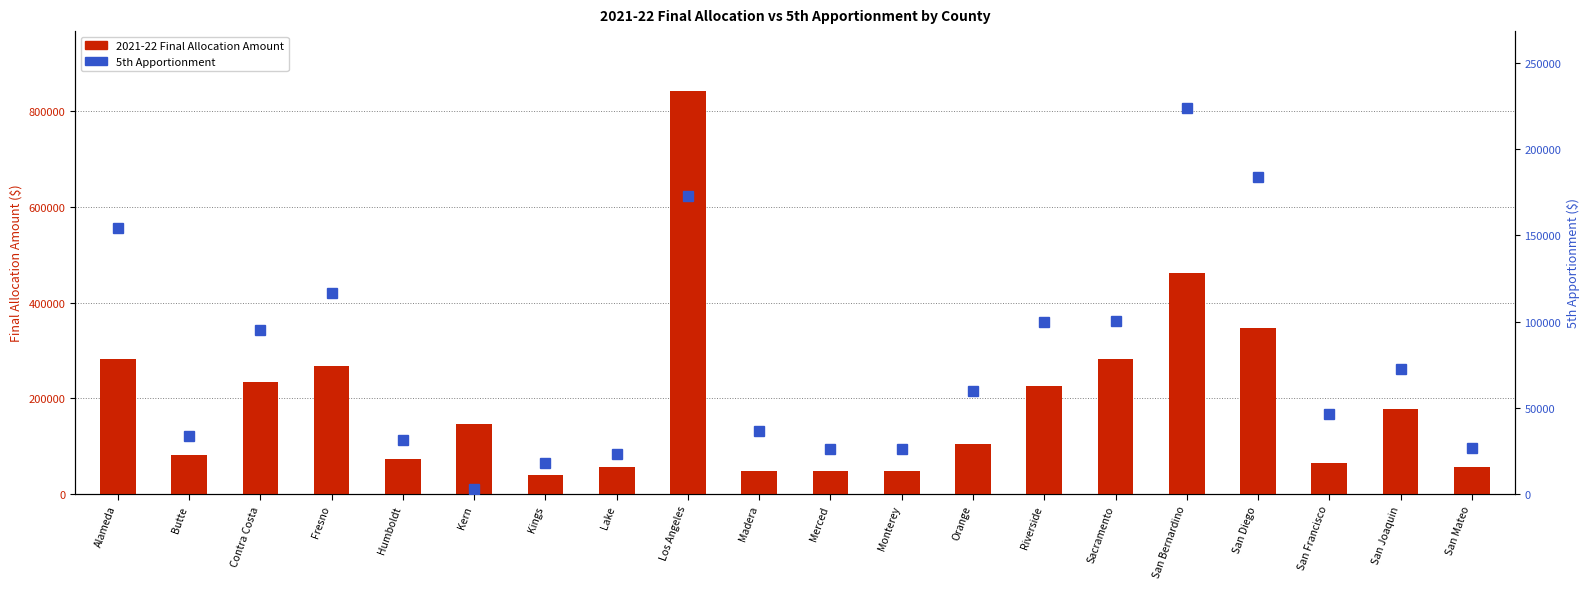

At which label does 5th Apportionment reach its minimum?

Kern